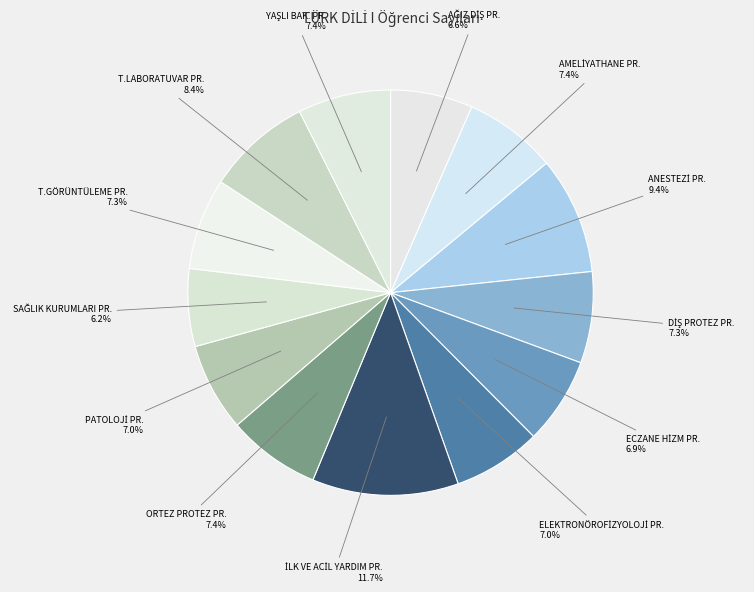

Count the number of slices in the pie.

13